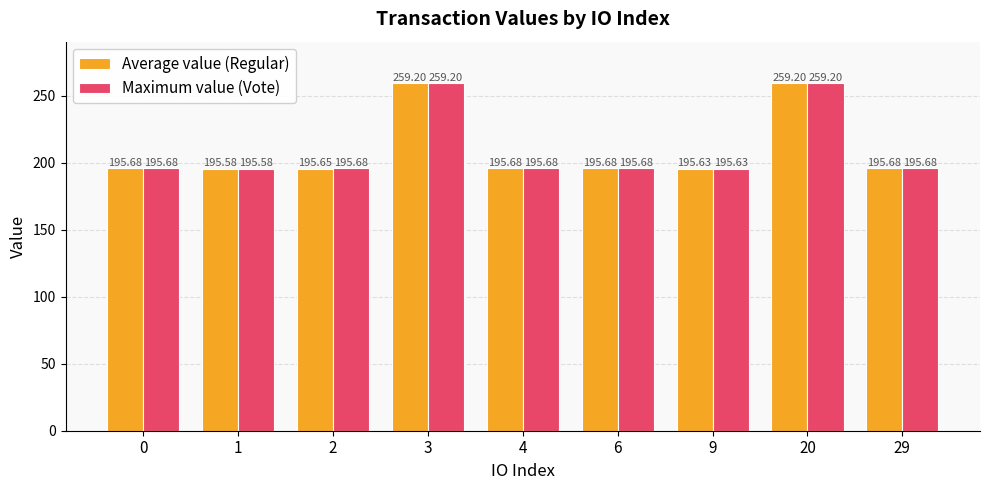

Reading right to left, transcribe all the data shown in this chart.

Average value (Regular): 29=195.7	20=259.2	9=195.6	6=195.7	4=195.7	3=259.2	2=195.7	1=195.6	0=195.7
Maximum value (Vote): 29=195.7	20=259.2	9=195.6	6=195.7	4=195.7	3=259.2	2=195.7	1=195.6	0=195.7